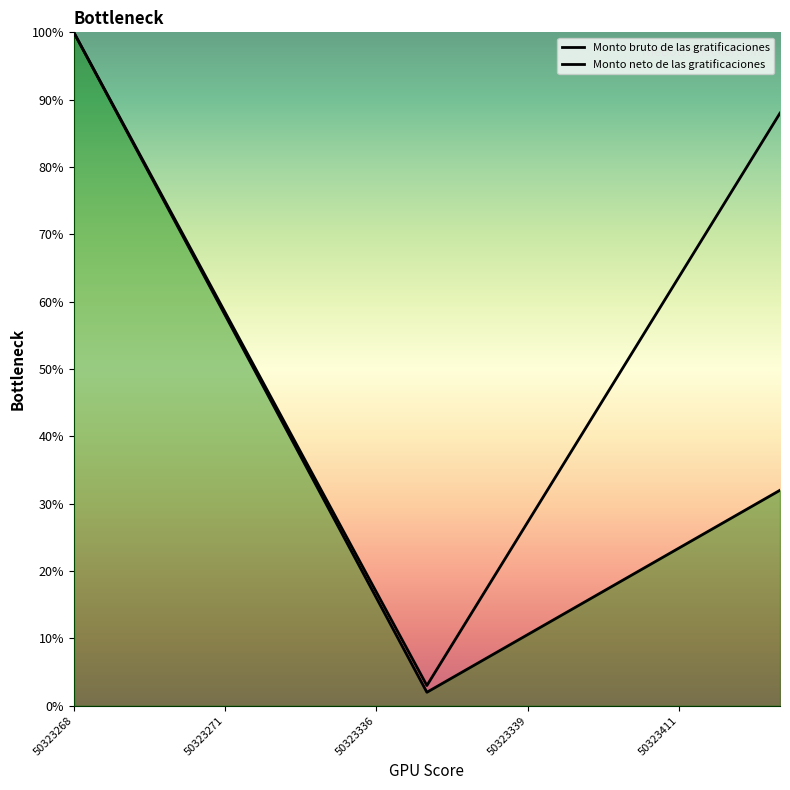

Does the chart display data point markers on the line(s)?

No